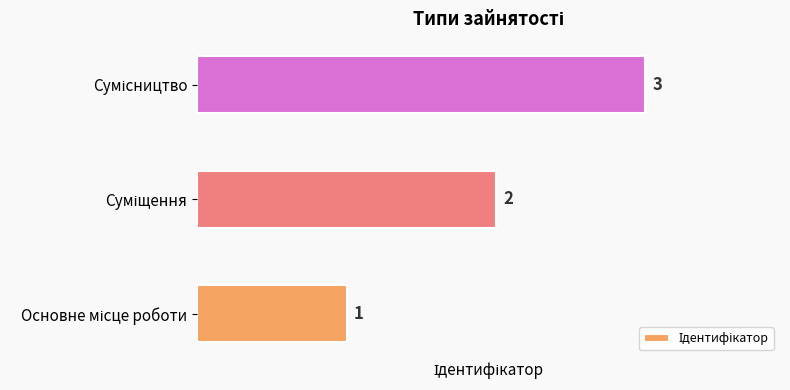

What is the sum of all values?

6